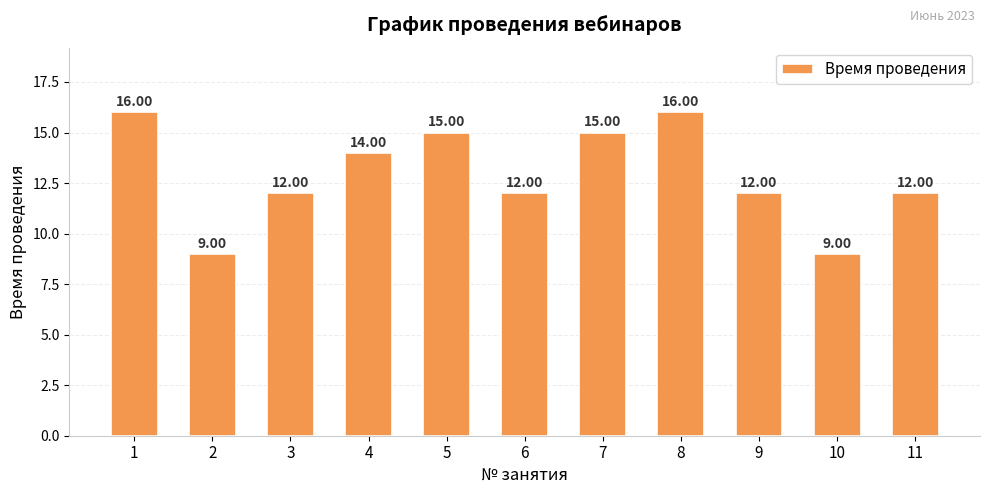

What is the difference between the maximum and minimum values?

7